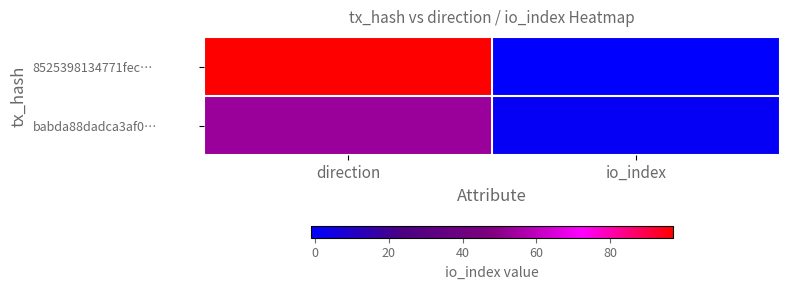

How many categories are shown in the chart?

2